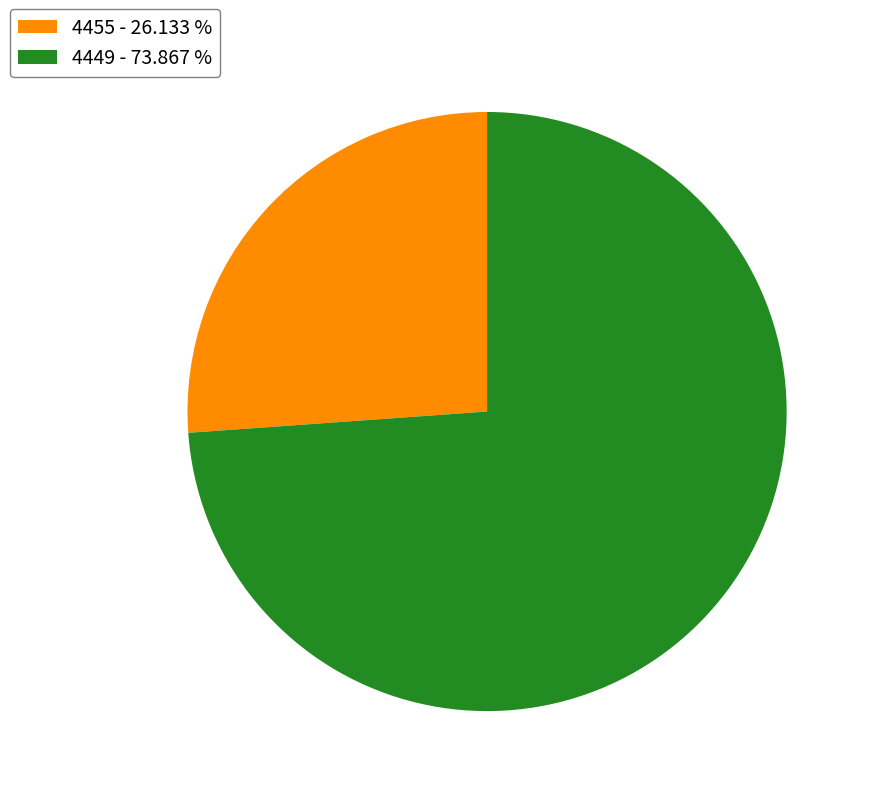

Is there any slice that represents more than half of the pie?

Yes